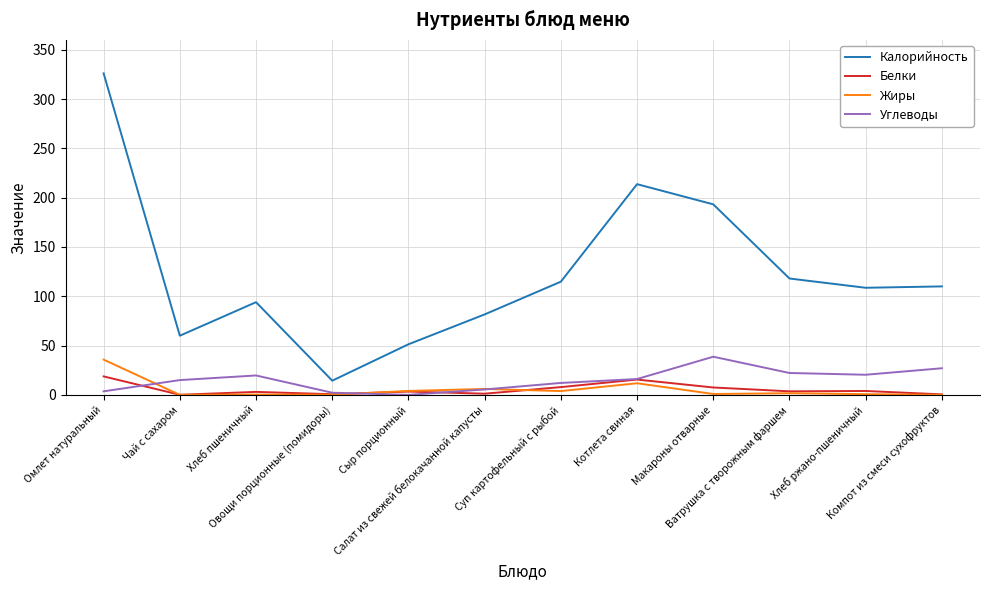

Between Котлета свиная and Компот из смеси сухофруктов, which series saw the biggest shift?

Калорийность